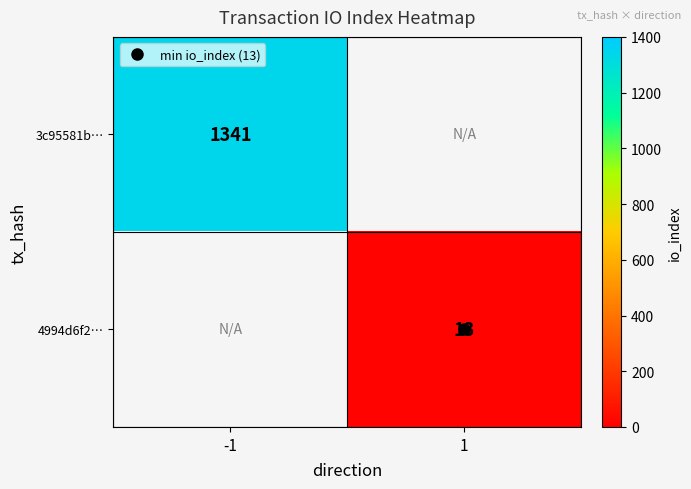

Between 1 and -1, which is larger?

-1